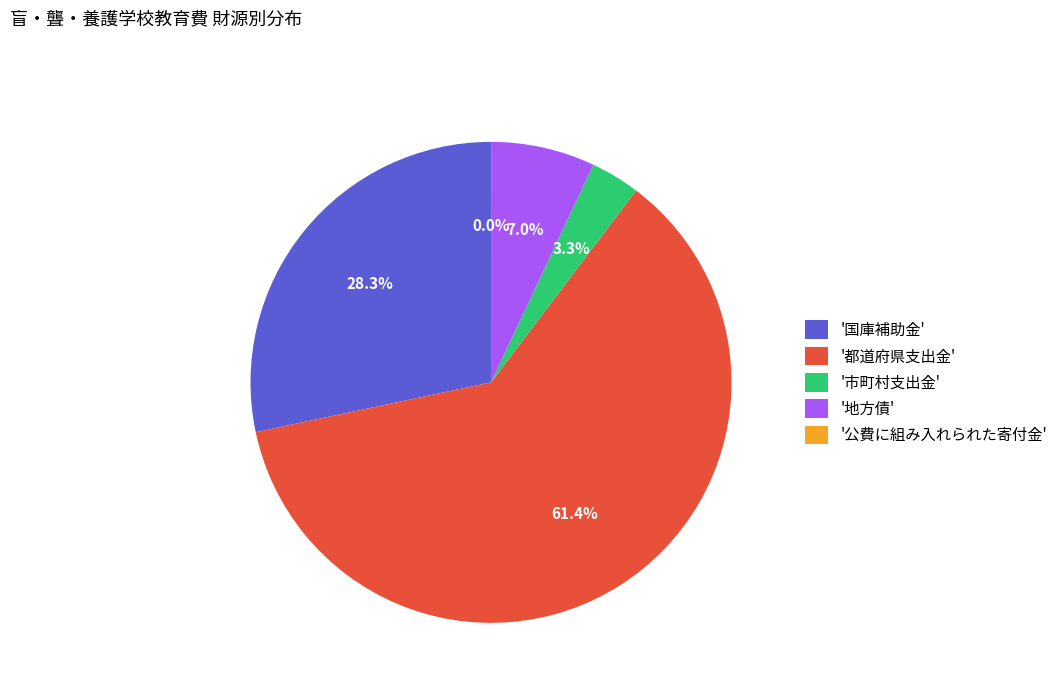

What is the largest slice in the pie chart?

'都道府県支出金'